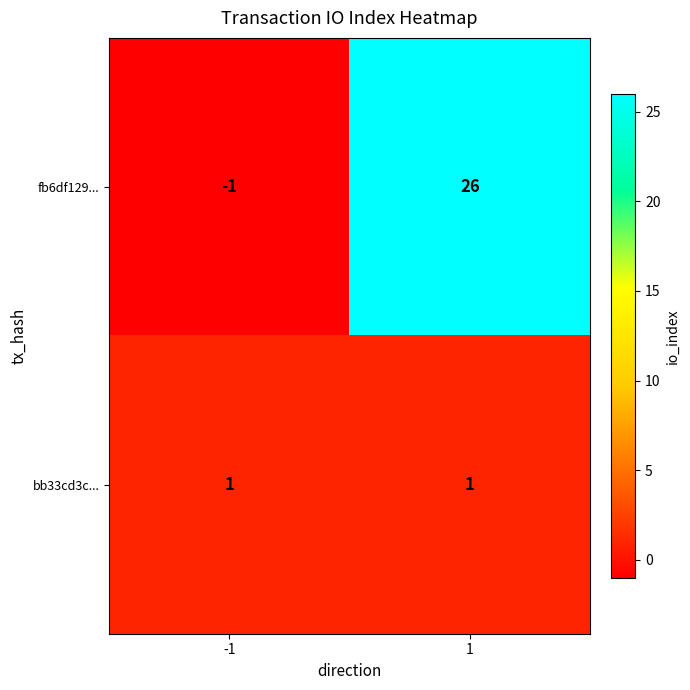

What is the difference between the maximum and minimum values in the fb6df129... series?

27